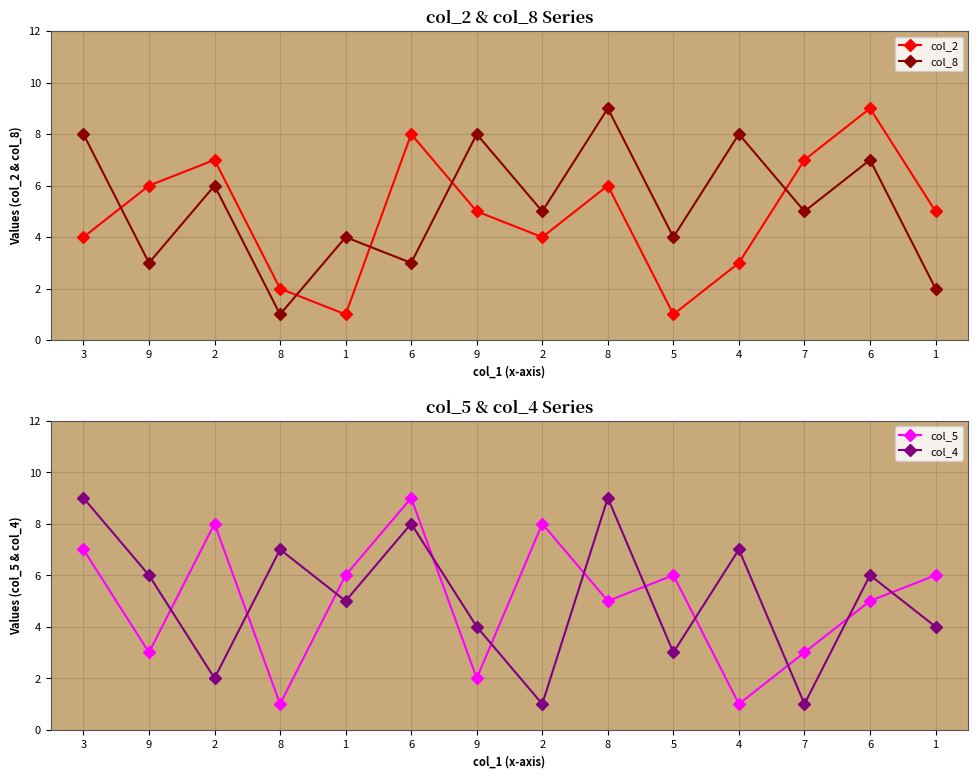

At which category does col_5 reach its first local peak?

2